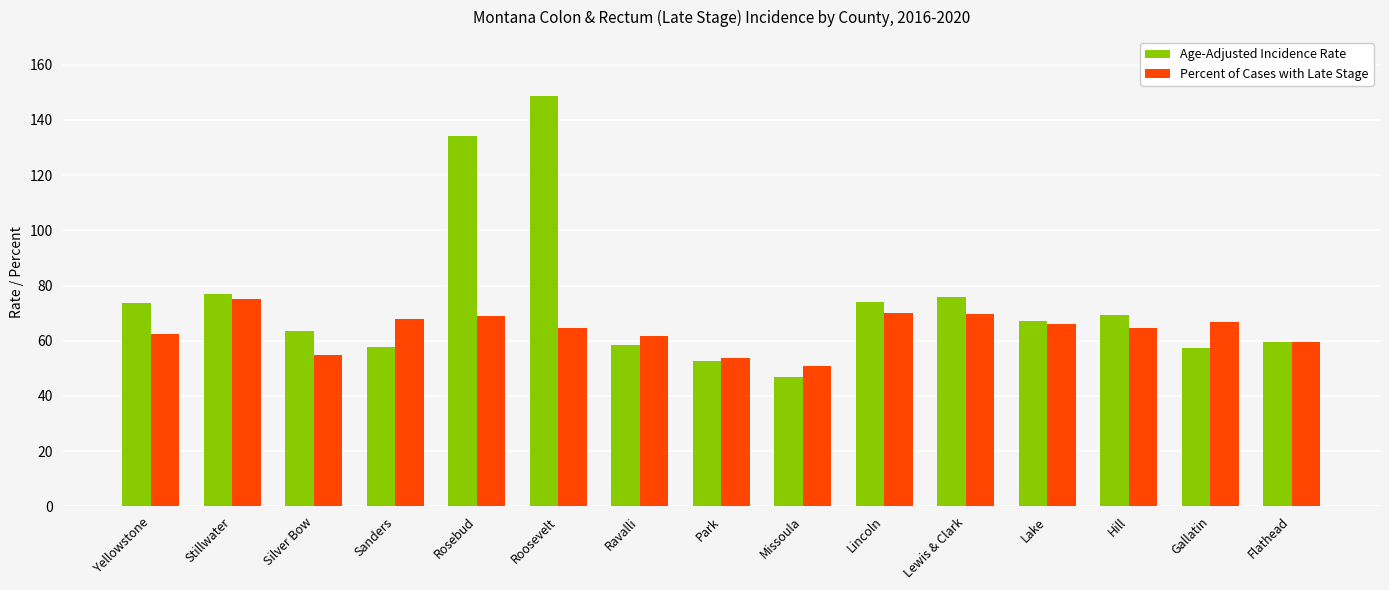

What is the difference between the highest and lowest values at Hill?

4.8